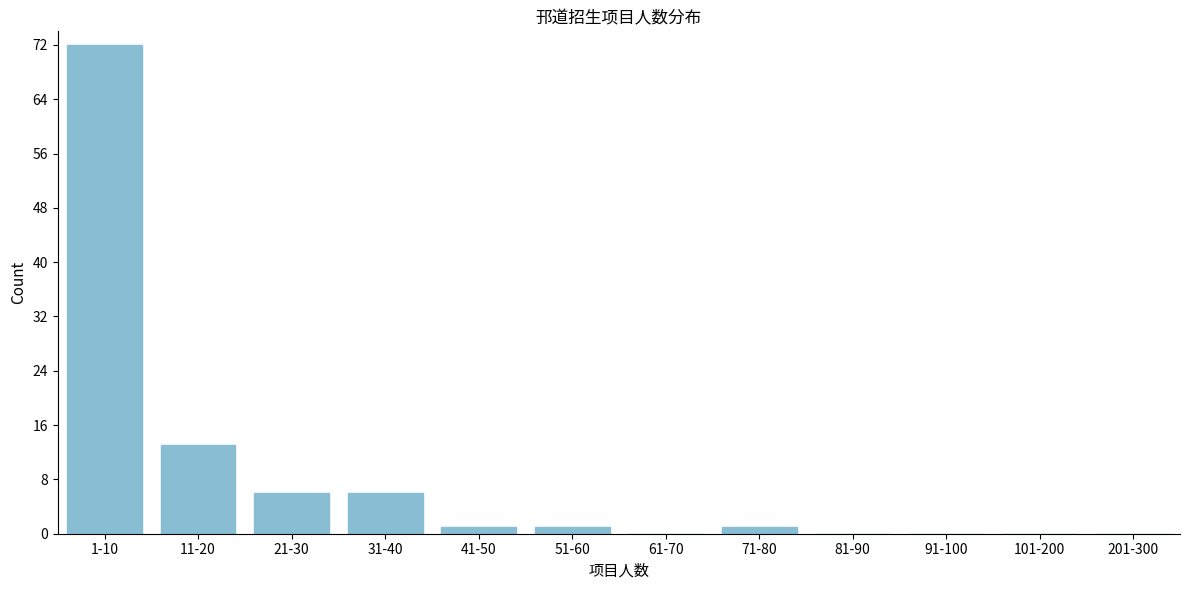

Reading left to right, extract all data points from this chart.

1-10=72	11-20=13	21-30=6	31-40=6	41-50=1	51-60=1	61-70=0	71-80=1	81-90=0	91-100=0	101-200=0	201-300=0